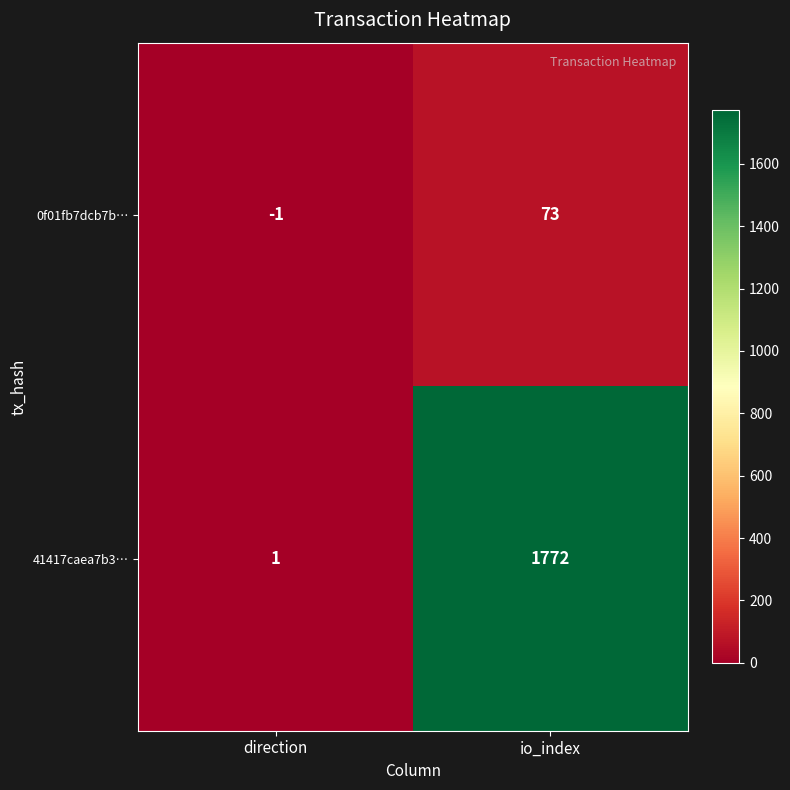

Which series has the largest range (max minus min)?

41417caea7b3…